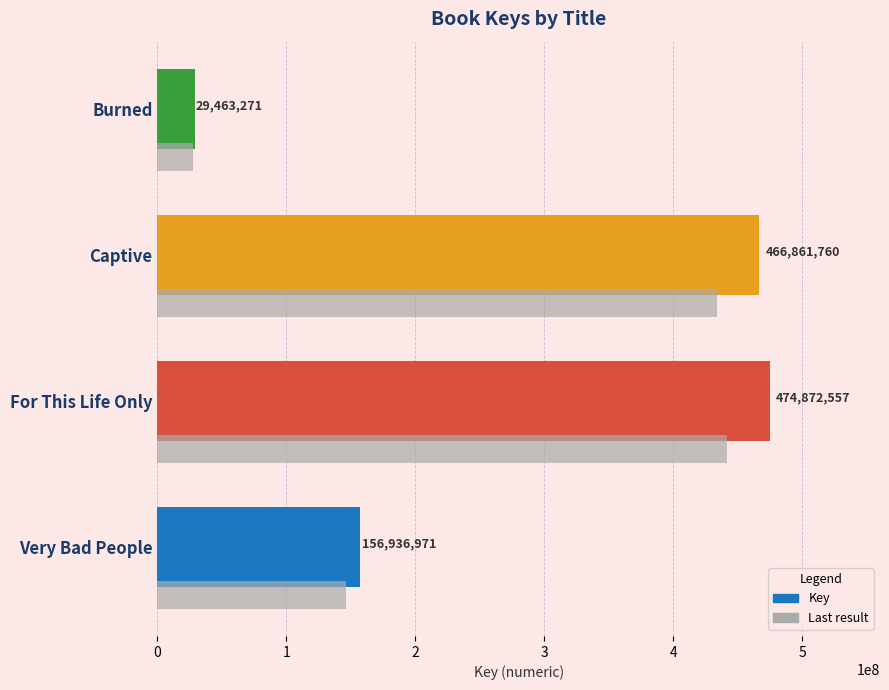

True or false: Last result has a value of 220498252.5 at Very Bad People.

False